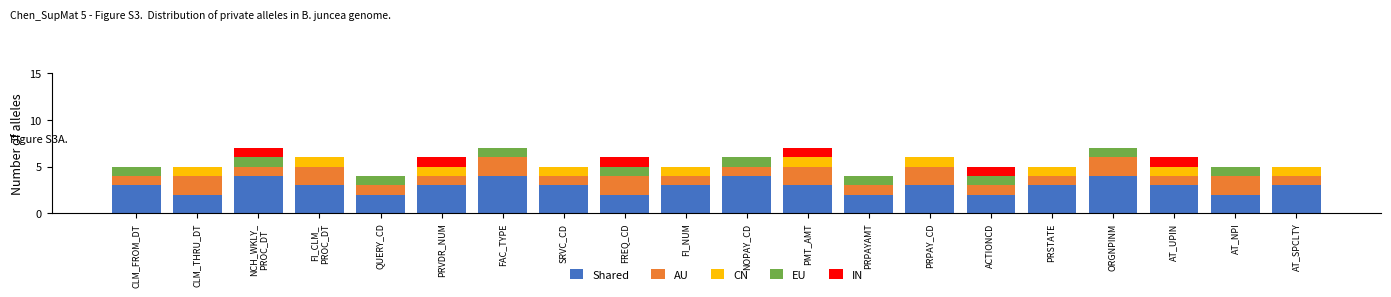

Is it true that Shared equals 5 at CLM_FROM_DT?

False